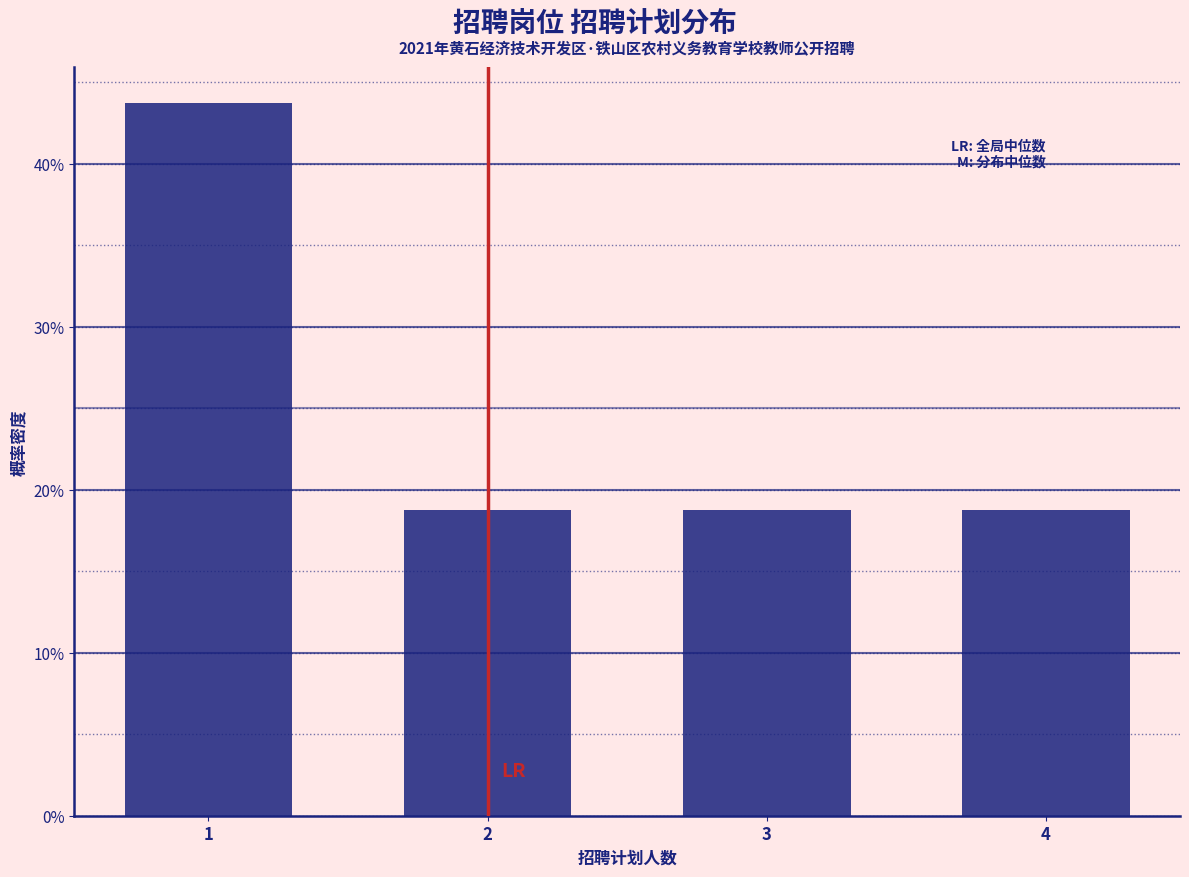

Are the bars horizontal?

No